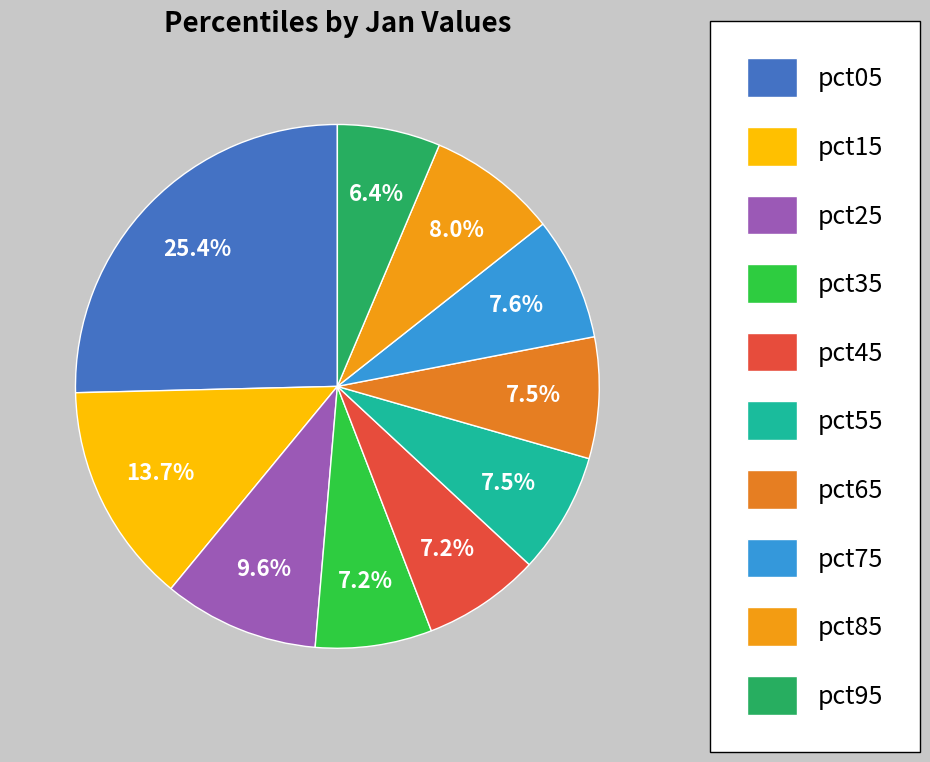

True or false: pct25 accounts for 10% of the total.

True